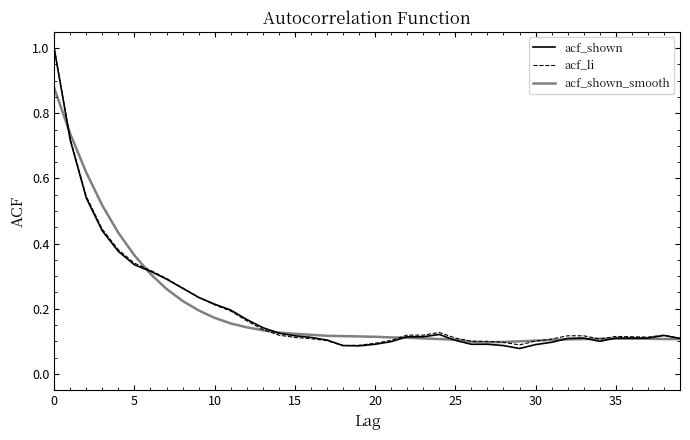

Does the chart have visible grid lines?

No